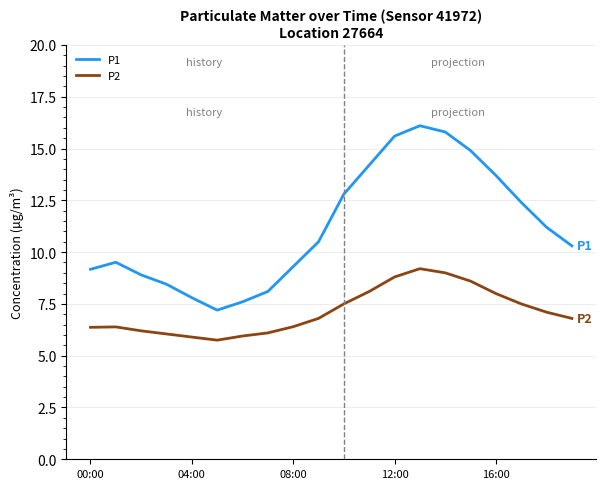

Rank the series by their maximum value, from highest to lowest.

P1, P2